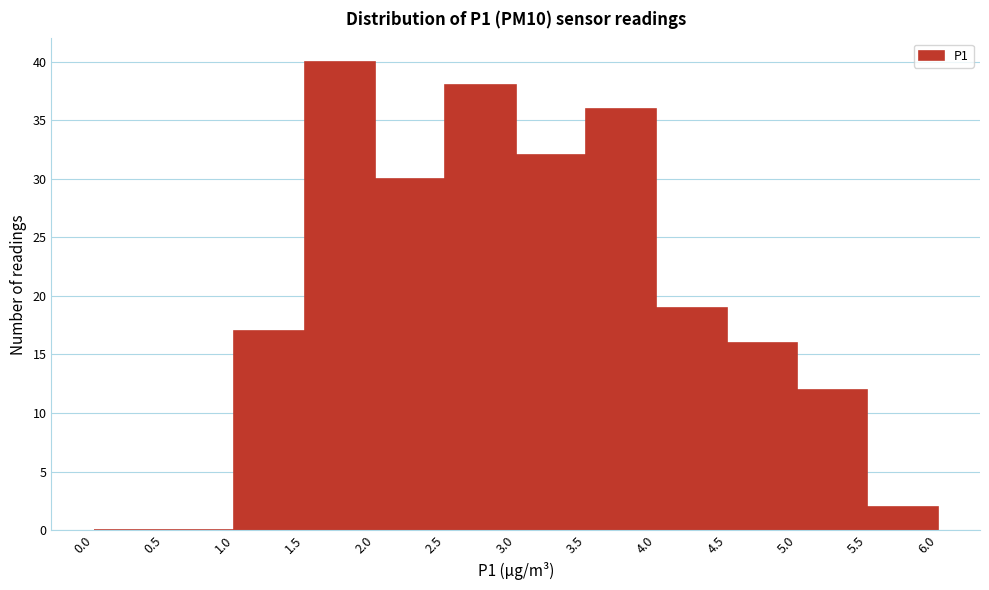

Over which range of the x-axis is the bar tallest?

1.5 to 2.0